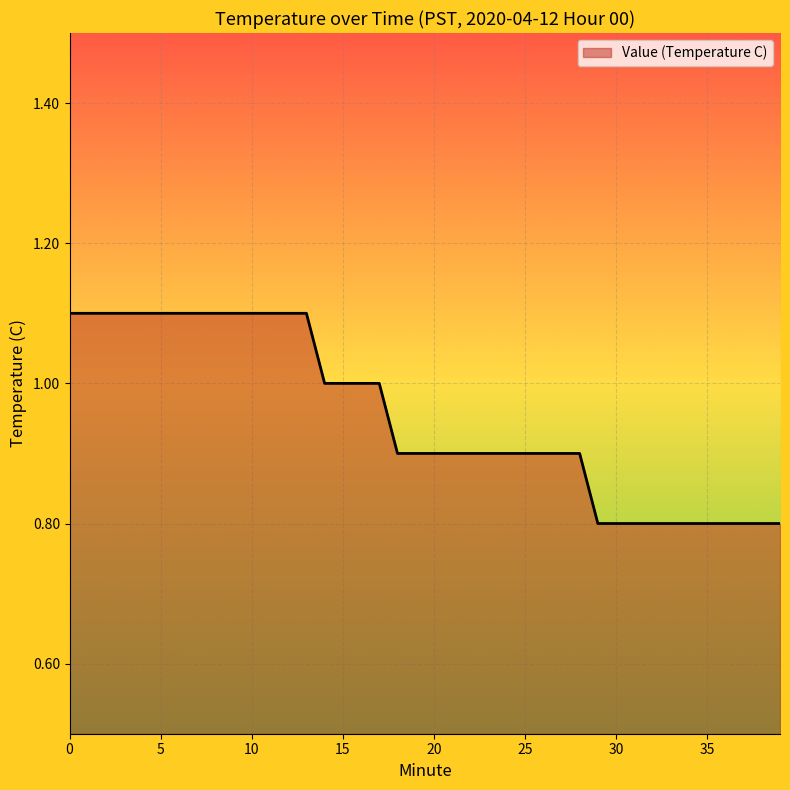

Reading left to right, what are all the values shown in this chart?

1.1	1.1	1.1	1.1	1.1	1.1	1.1	1.1	1.1	1.1	1.1	1.1	1.1	1.1	1.0	1.0	1.0	1.0	0.9	0.9	0.9	0.9	0.9	0.9	0.9	0.9	0.9	0.9	0.9	0.8	0.8	0.8	0.8	0.8	0.8	0.8	0.8	0.8	0.8	0.8